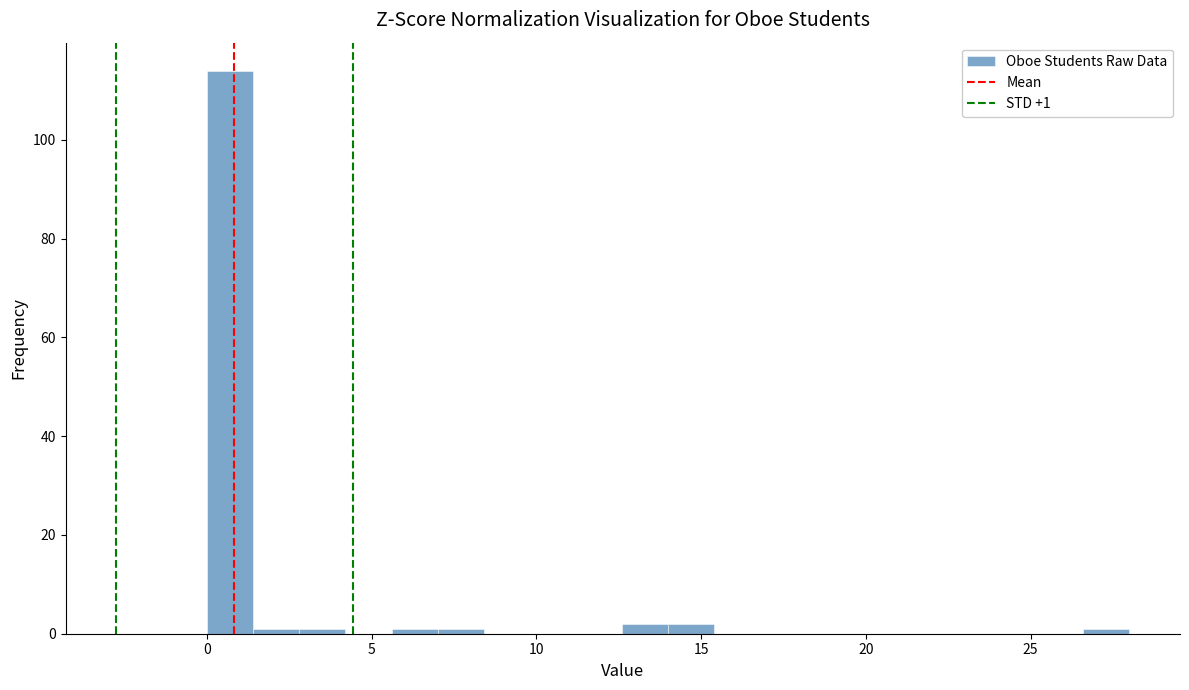

Read against the x-axis, roughly where is the centre of the tallest bar?

0.5